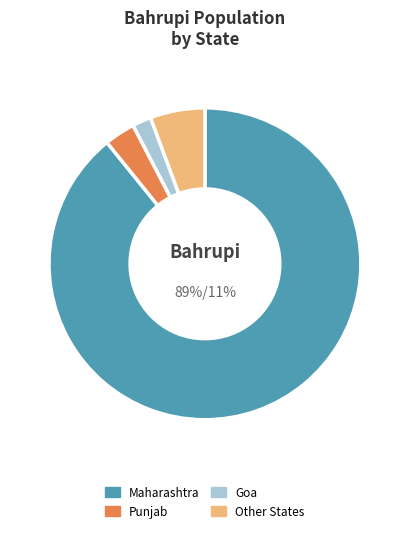

Between Punjab and Maharashtra, which is larger?

Maharashtra